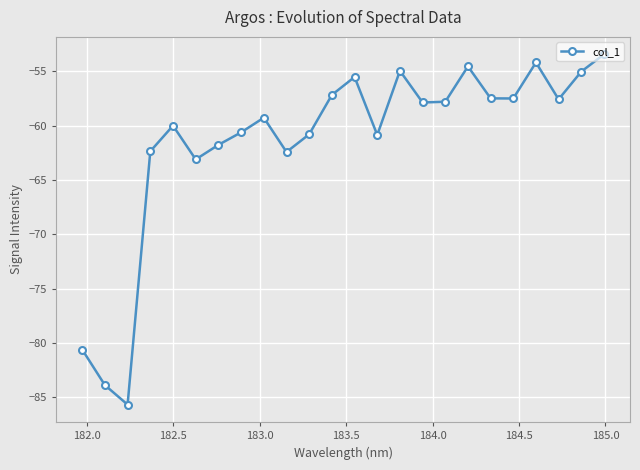

How many values are below -57?

18